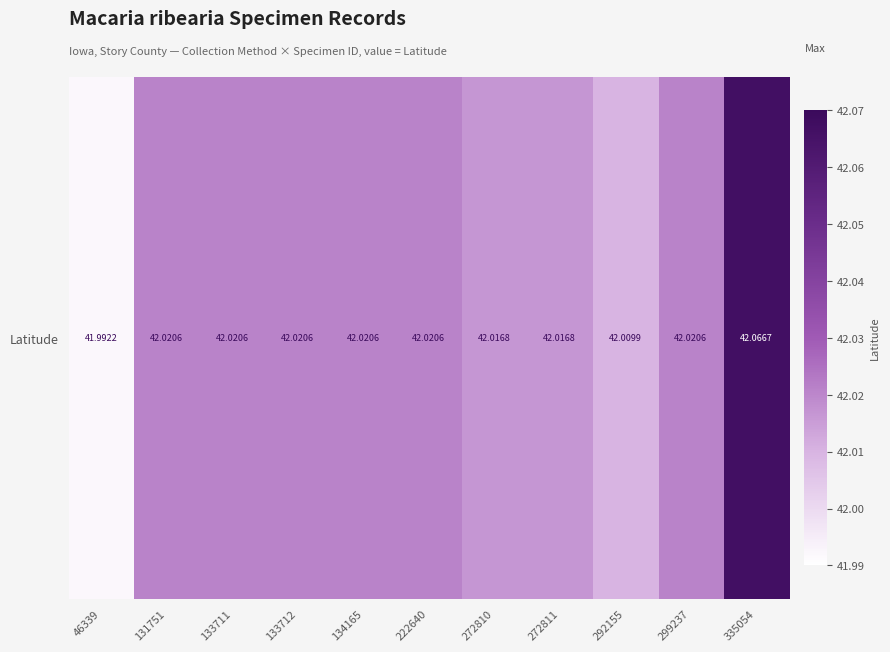

Rank the categories by value from lowest to highest.

46339, 292155, 272810, 272811, 131751, 133711, 133712, 134165, 222640, 299237, 335054